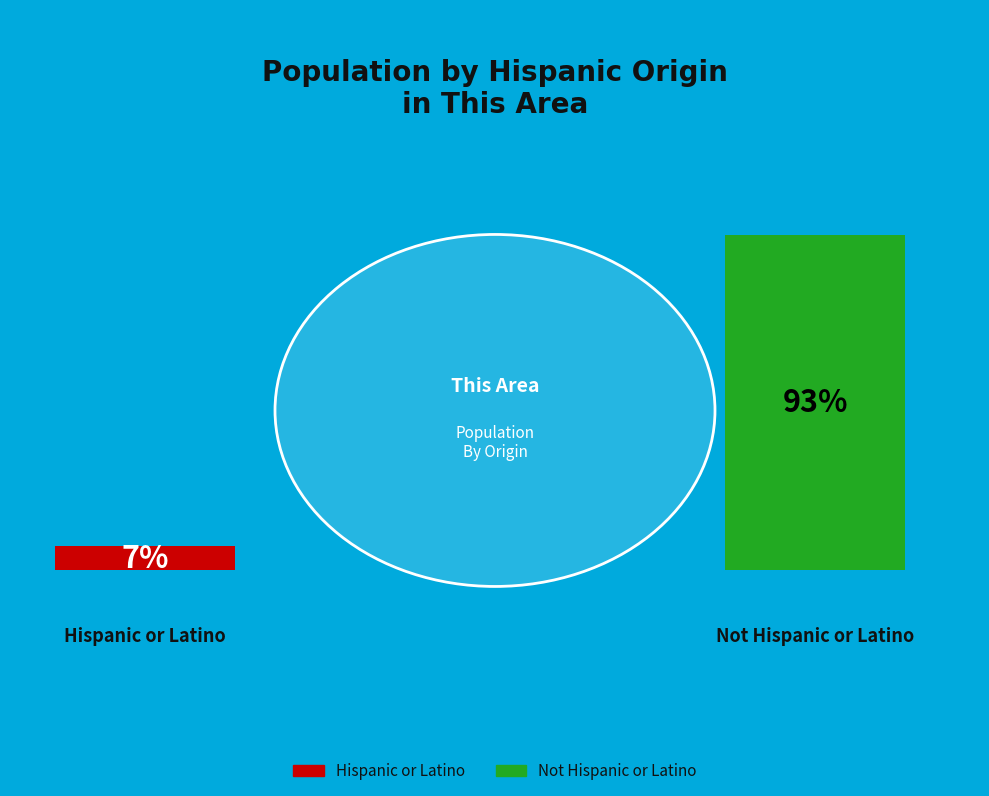

Count the number of slices in the pie.

2